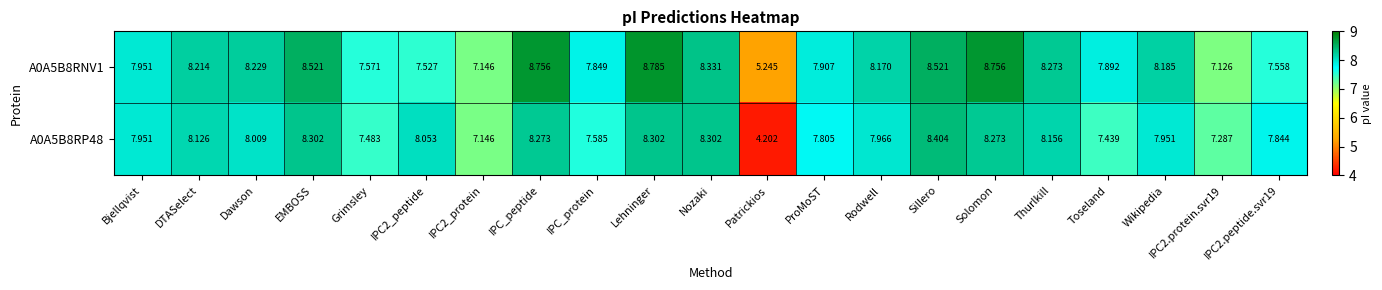

Which category has the lowest value in the A0A5B8RNV1 series?

Patrickios